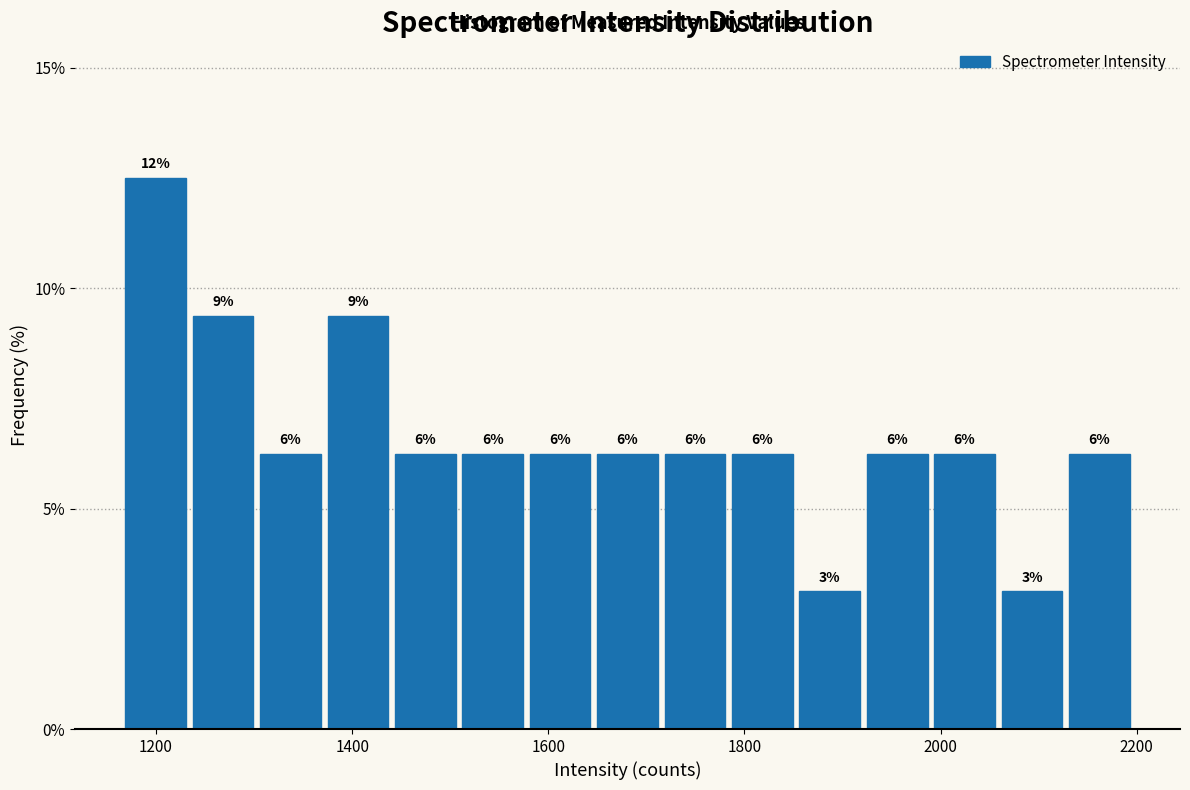

Around what value on the x-axis is the tallest bar? Give the approximate position of its centre, as read against the axis.

1200